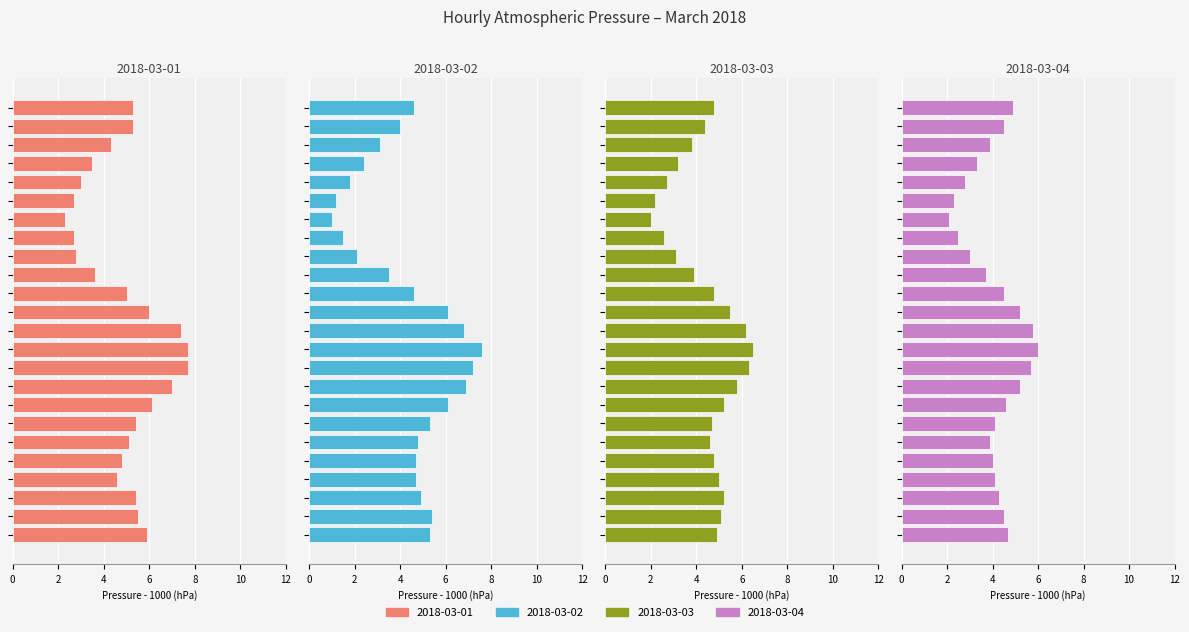

How many distinct data groups are displayed?

4